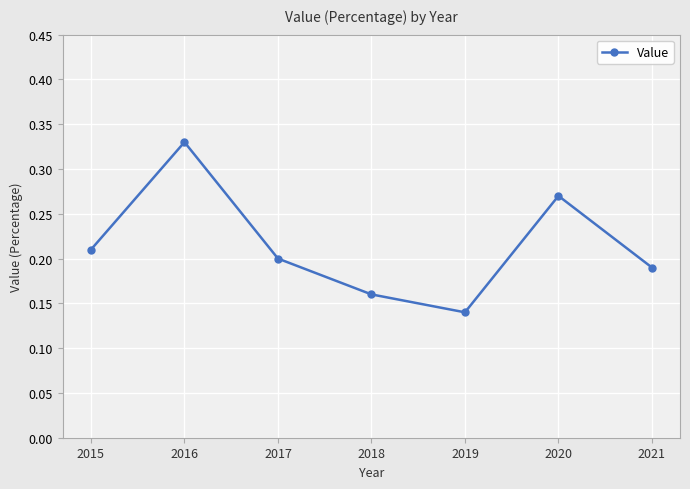

What is the sum of all values?

1.5